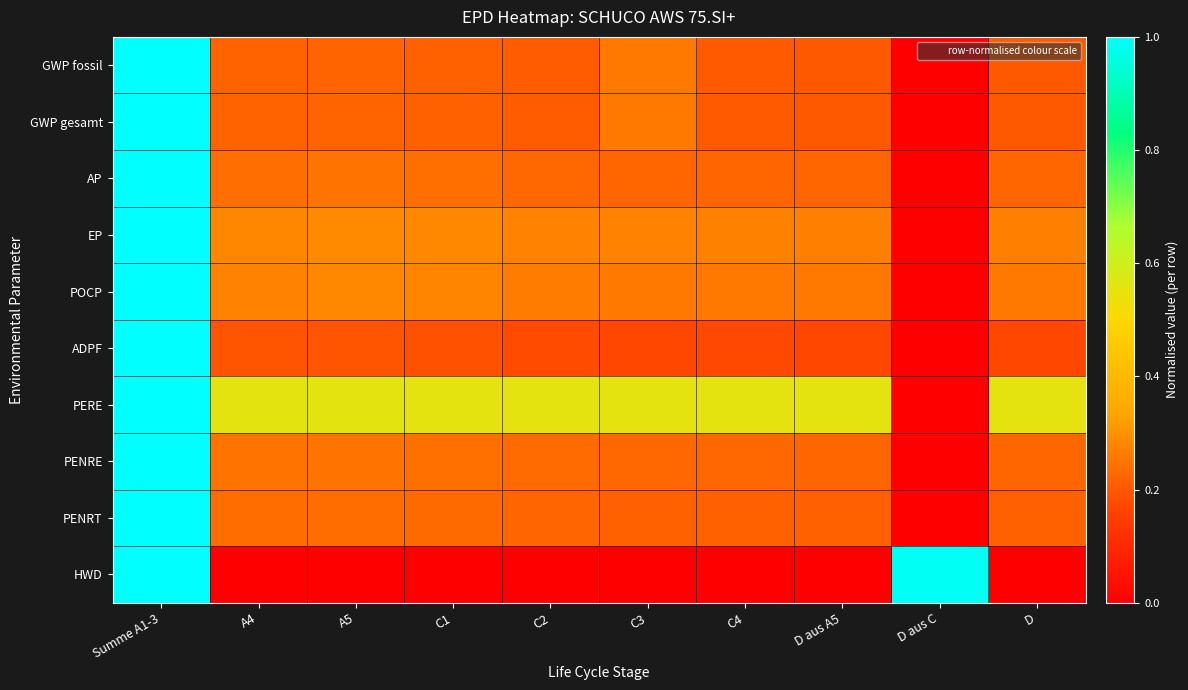

What is the difference between the highest and lowest values at C4?

0.6